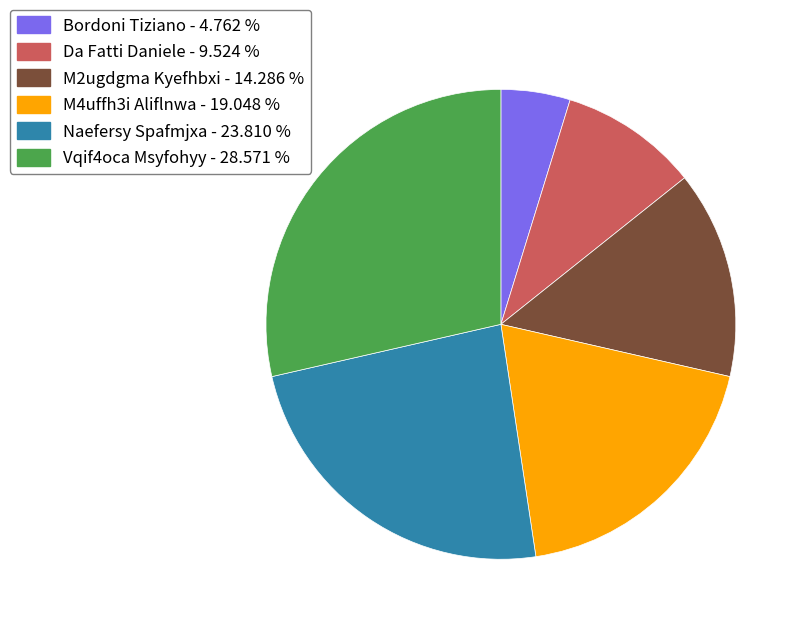

Do M4uffh3i Aliflnwa - 19.048 % and Naefersy Spafmjxa - 23.810 % together represent more than half of the pie?

No